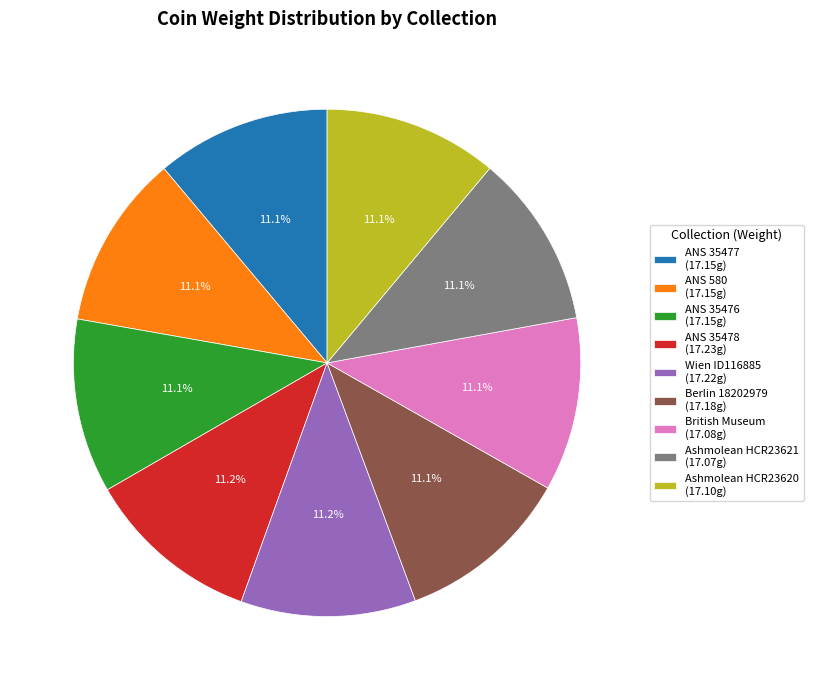

How many segments does this pie chart have?

9